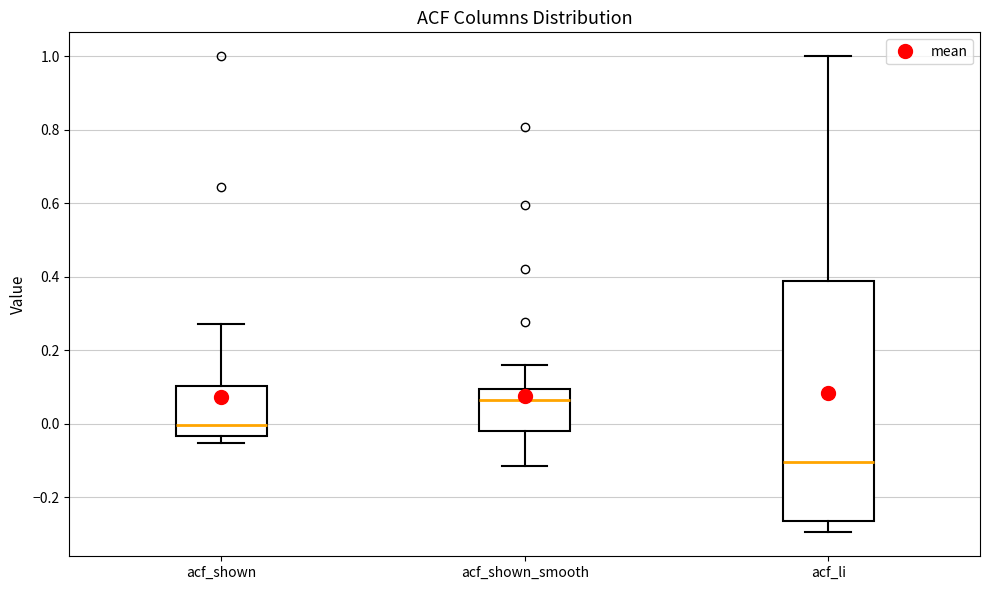

Which box's median line is the highest?

acf_shown_smooth